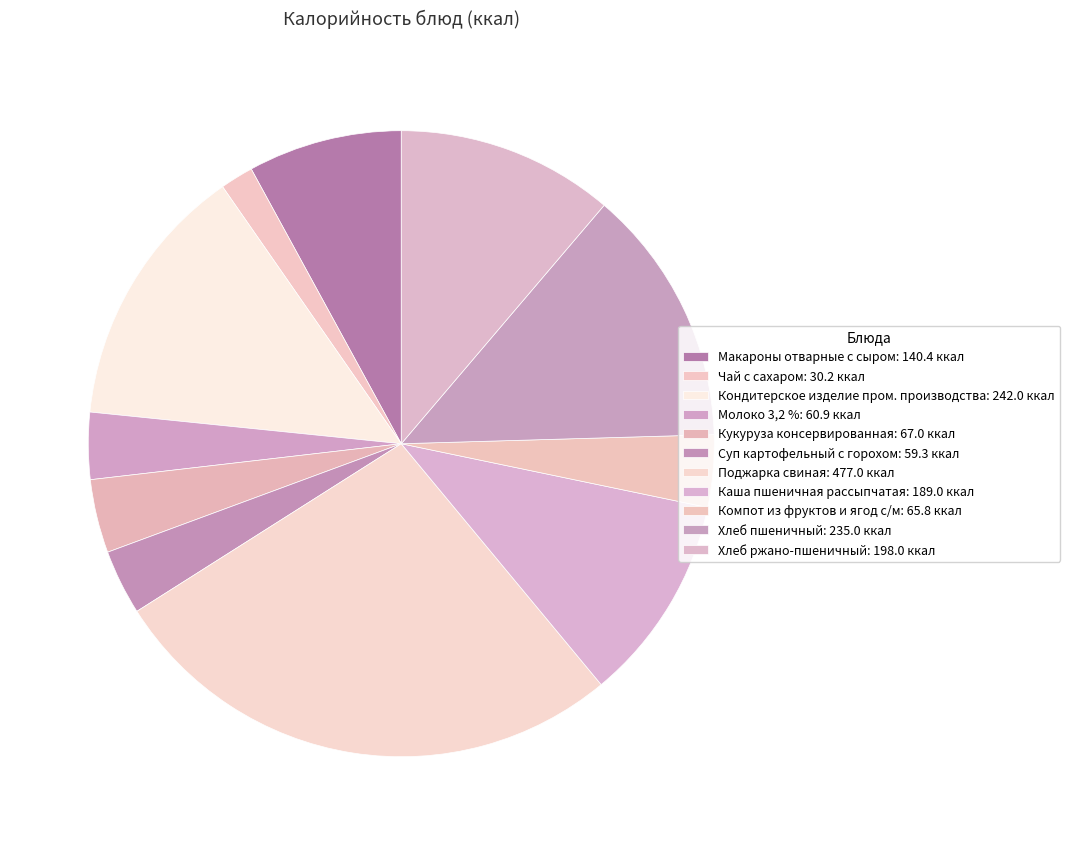

Count the number of slices in the pie.

11